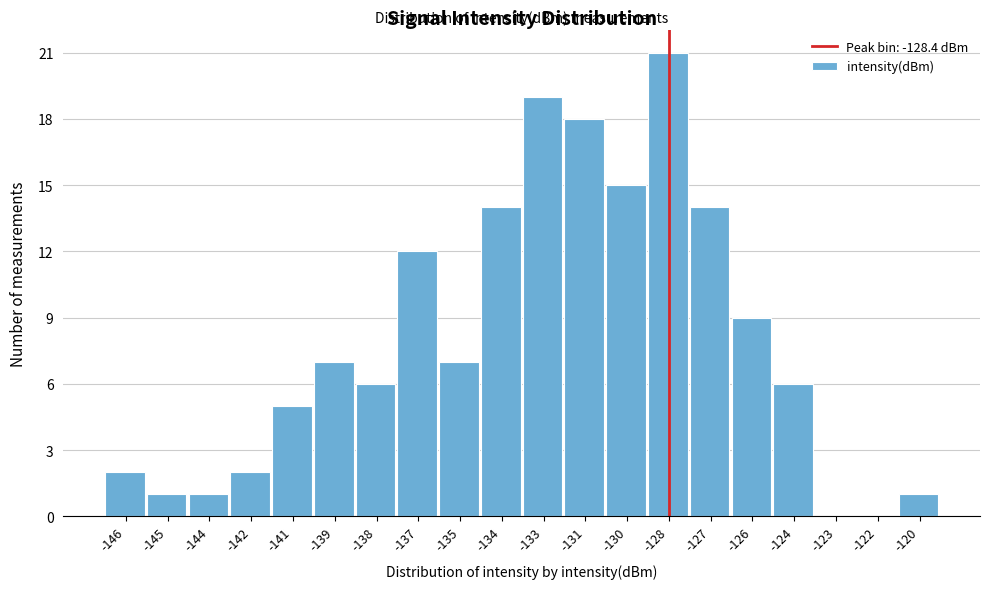

Reading right to left, extract all data points from this chart.

-120=1	-122=0	-123=0	-124=6	-126=9	-127=14	-128=21	-130=15	-131=18	-133=19	-134=14	-135=7	-137=12	-138=6	-139=7	-141=5	-142=2	-144=1	-145=1	-146=2